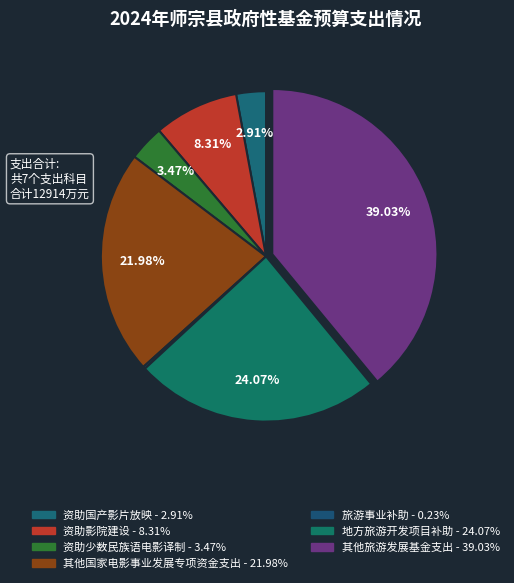

What percentage is the 地方旅游开发项目补助 slice, to the nearest percent?

24%